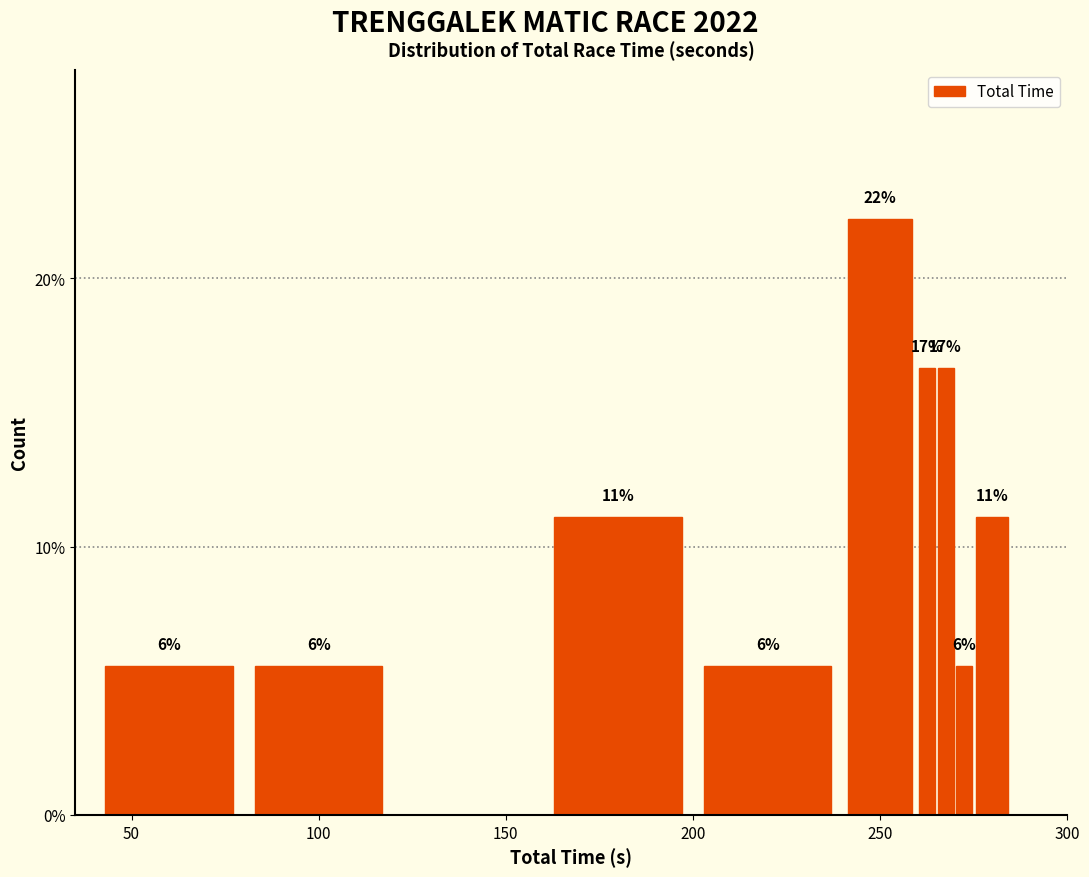

Read against the x-axis, roughly where is the centre of the tallest bar?

250